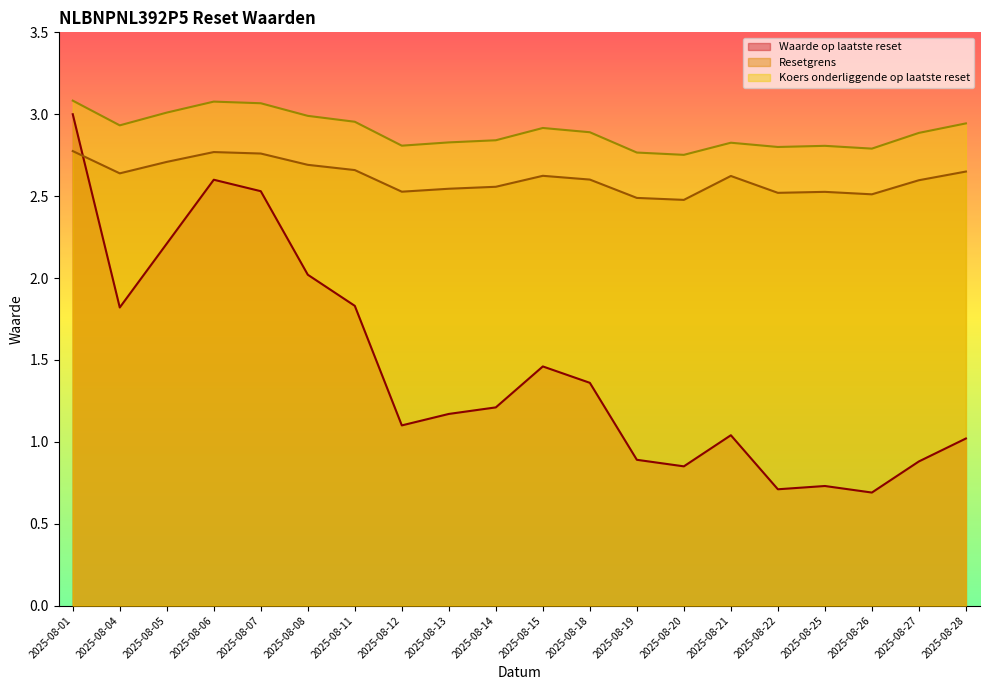

Which series has the widest spread of values?

Waarde op laatste reset